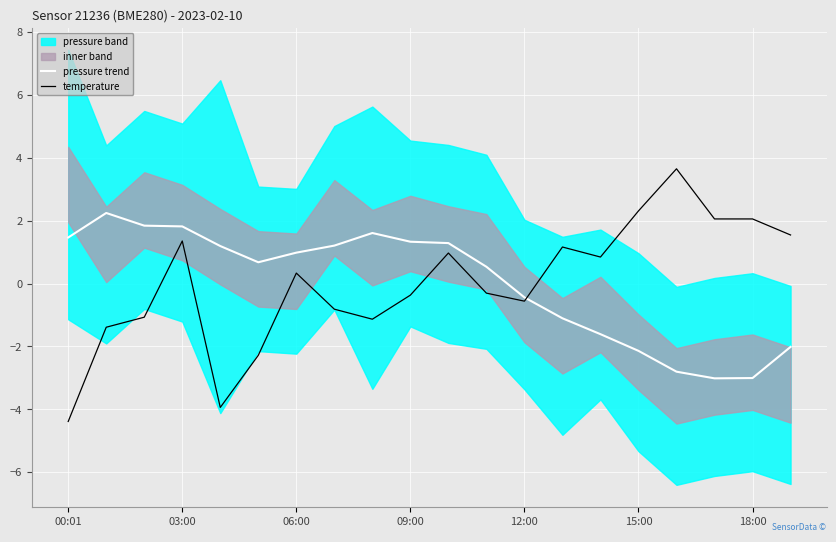

What is the minimum value for pressure trend?

-3.0